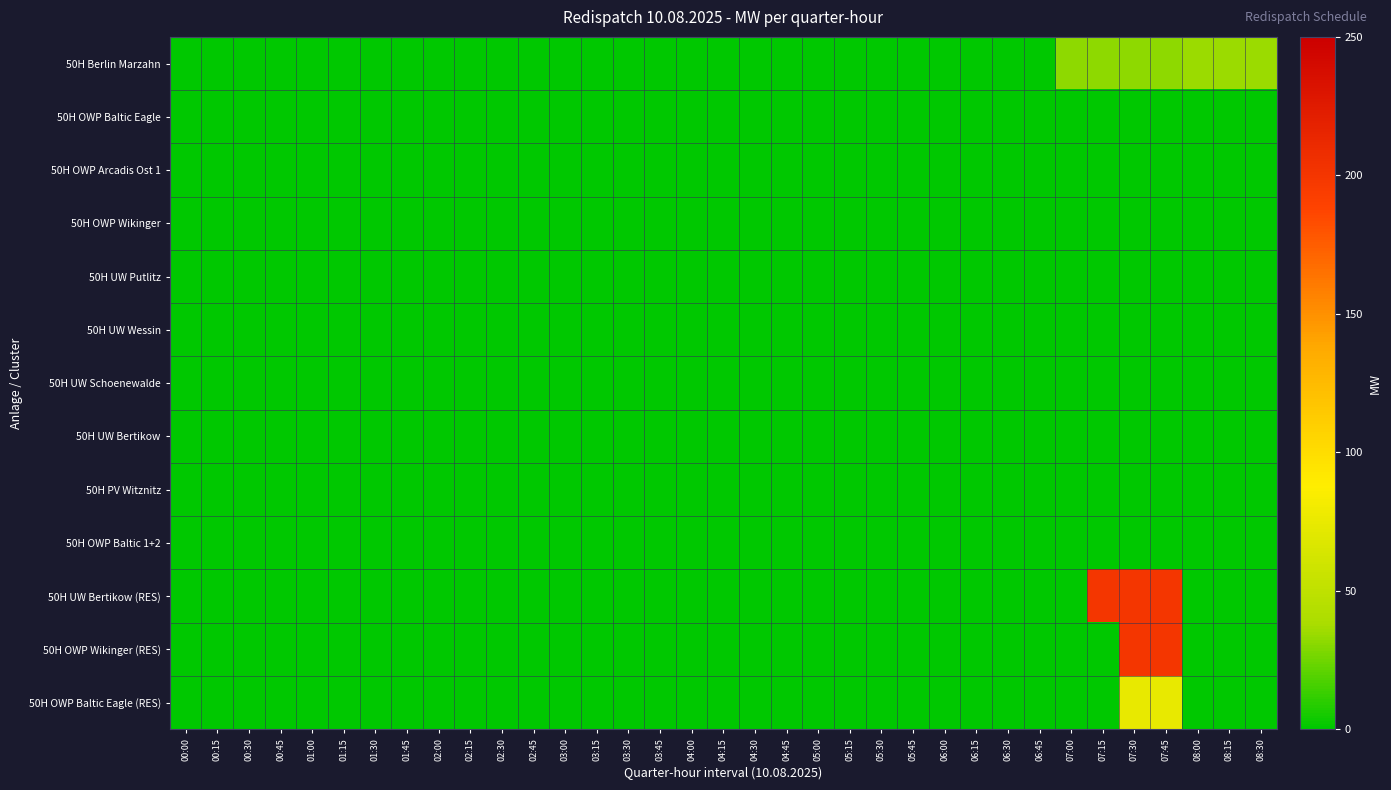

Which has a higher value, 08:15 or 04:30?

08:15